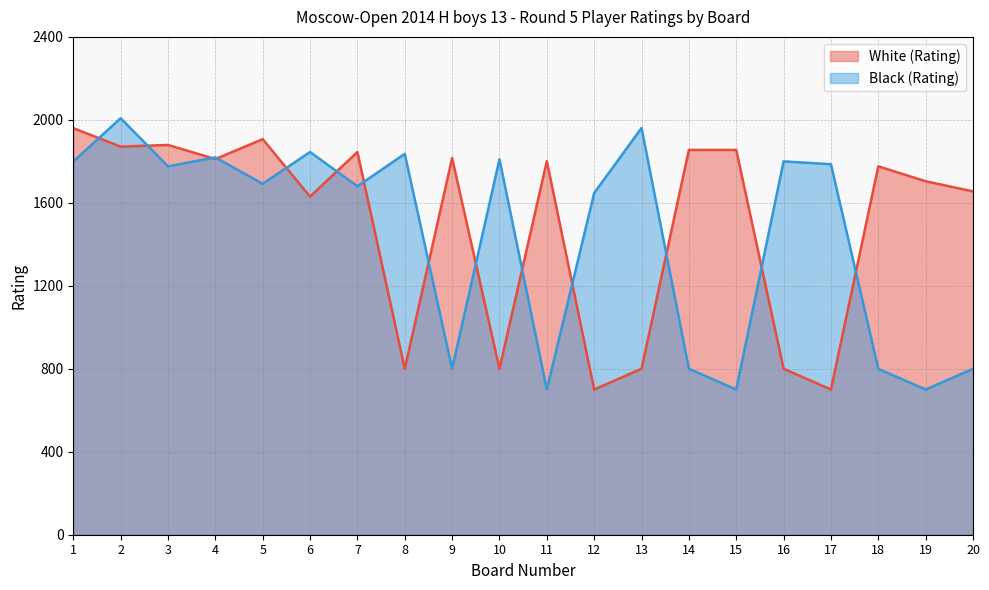

What is the average value of the Black (Rating) series?

1438